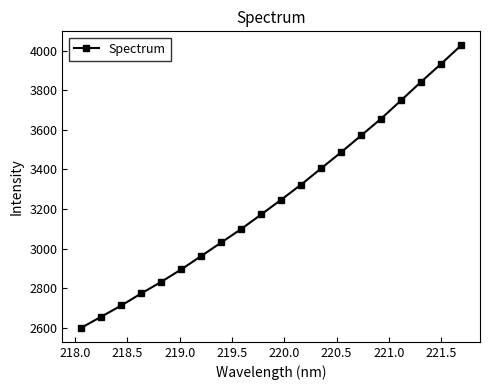

What is the minimum value shown in the chart?

2600.2